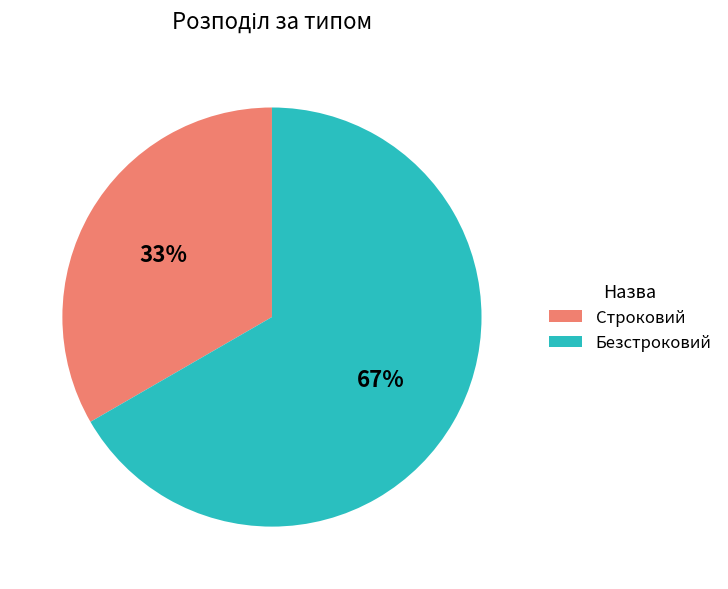

To the nearest percent, what is the average slice percentage?

50%